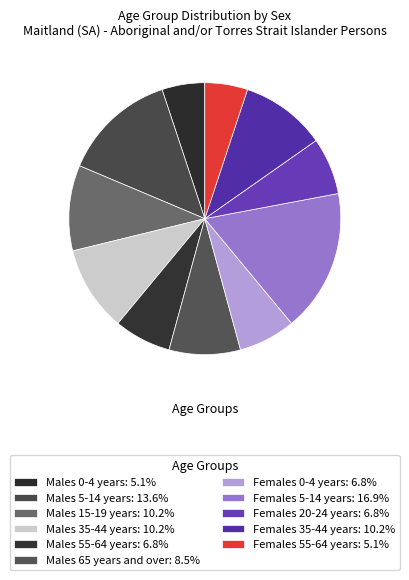

Count the number of slices in the pie.

11